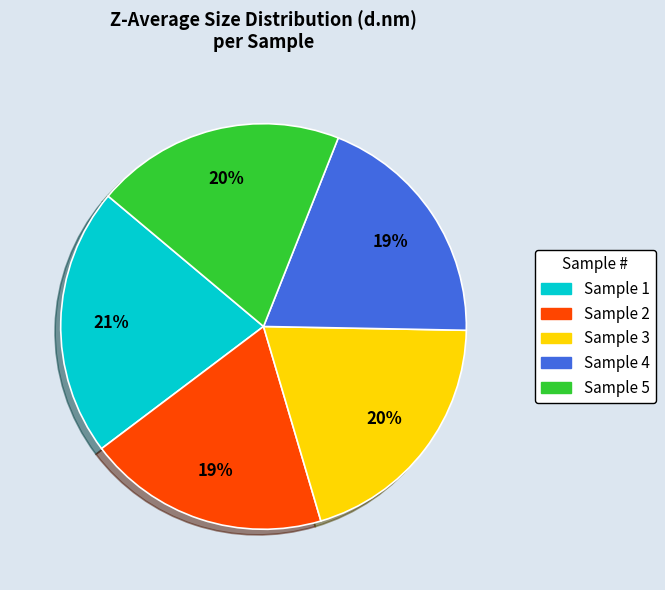

Is there any slice that represents more than half of the pie?

No